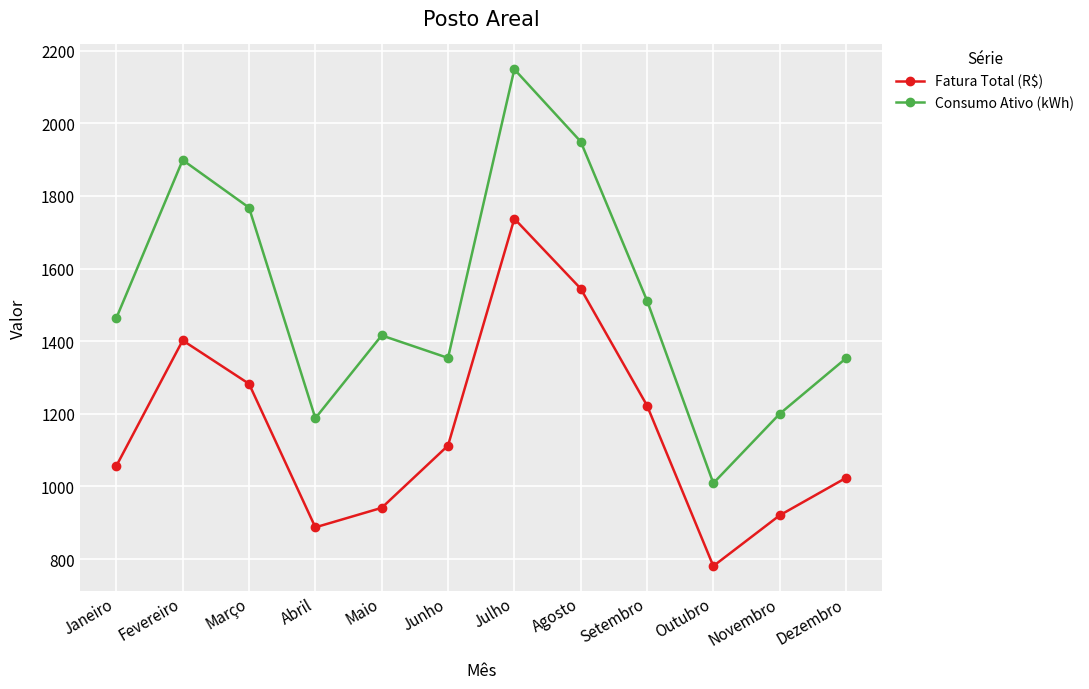

What is the label of the 2nd point from the left?

Fevereiro